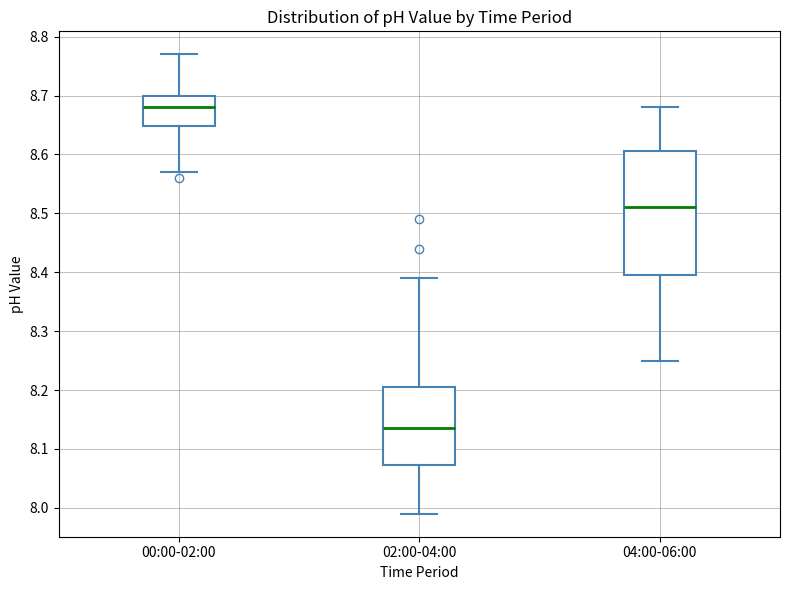

Where is the upper edge of the box for 00:00-02:00 on the y-axis? The values are not printed on the chart, so give them approximately, as read against the axis.

8.70